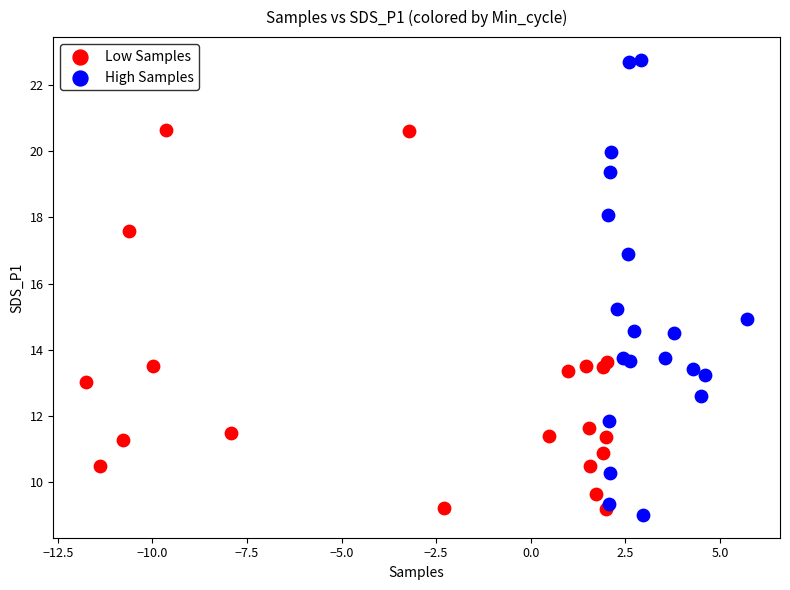

Which series has the largest Y range (max minus min)?

High Samples